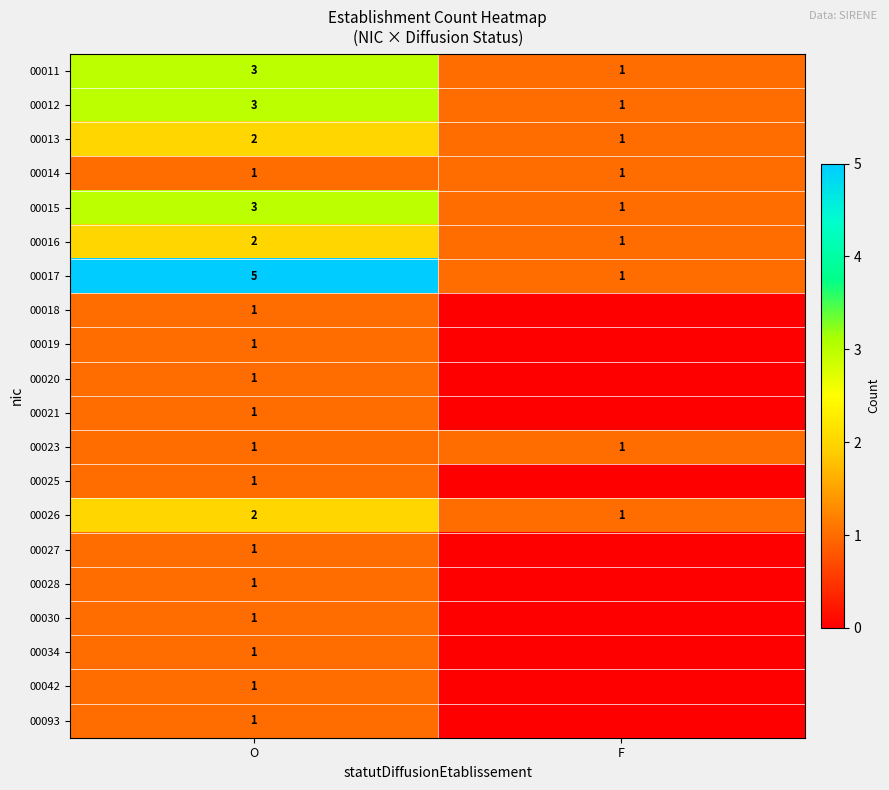

Count the number of categories in the chart.

2